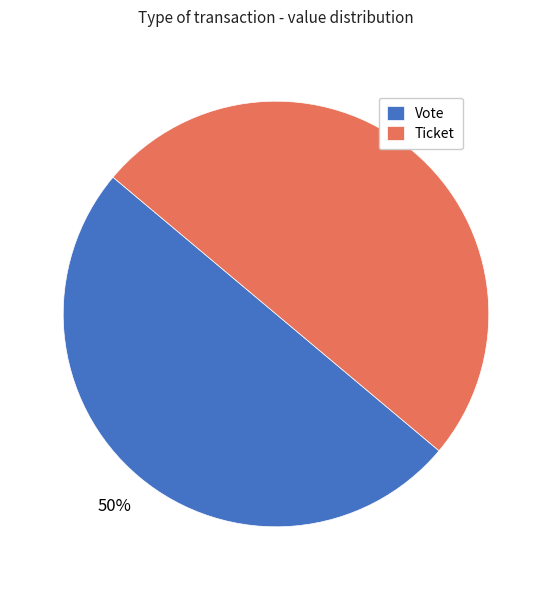

How many segments does this pie chart have?

2